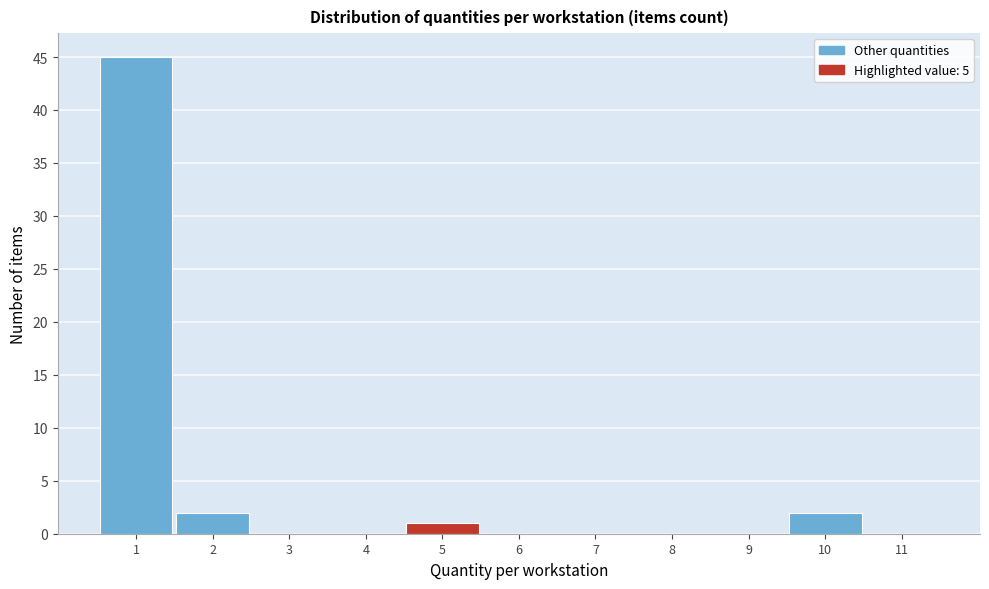

Reading left to right, list every bar in this chart as the range it spans on the x-axis followed by its height. The values are not printed on the chart, so give them approximately, as read against the axis.

0.5 to 1.5: 45
1.5 to 2.5: 2
2.5 to 3.5: 0
3.5 to 4.5: 0
4.5 to 5.5: 1
5.5 to 6.5: 0
6.5 to 7.5: 0
7.5 to 8.5: 0
8.5 to 9.5: 0
9.5 to 10.5: 2
10.5 to 11.5: 0